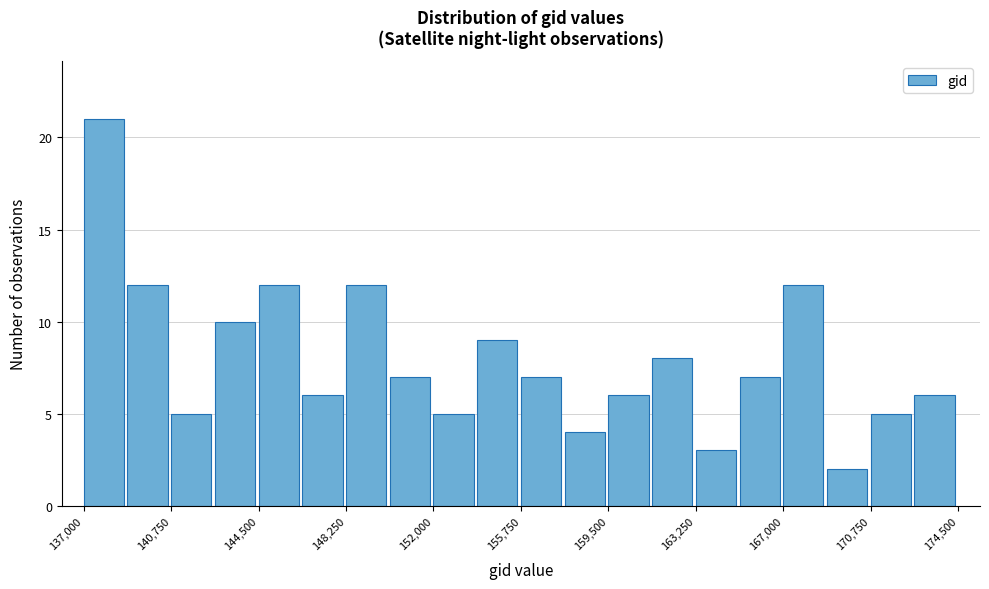

Read against the x-axis, roughly where is the centre of the tallest bar?

138000